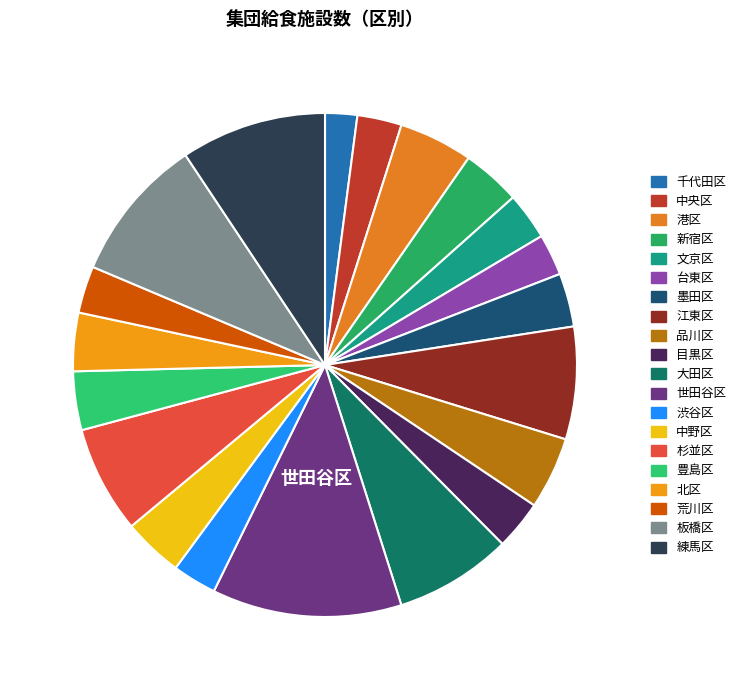

What is the change in value from 港区 to 江東区?

+119